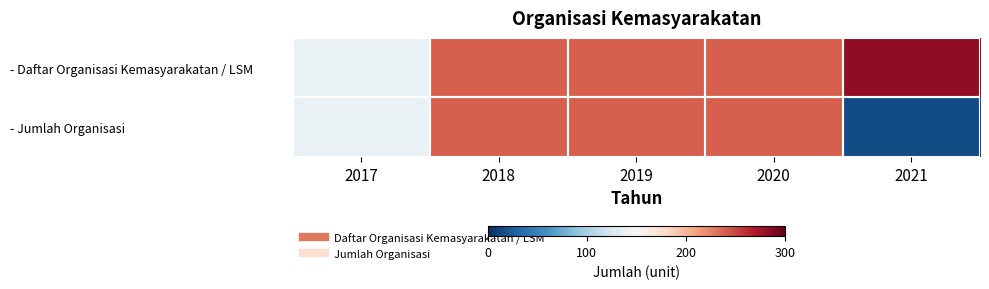

Between 2018 and 2020, which is larger?

2018